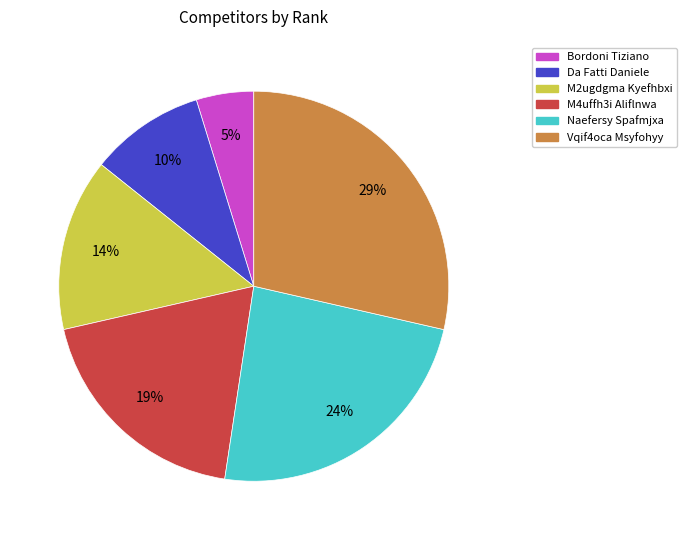

To the nearest percent, what is the difference between the M4uffh3i Aliflnwa and M2ugdgma Kyefhbxi slice percentages?

5%